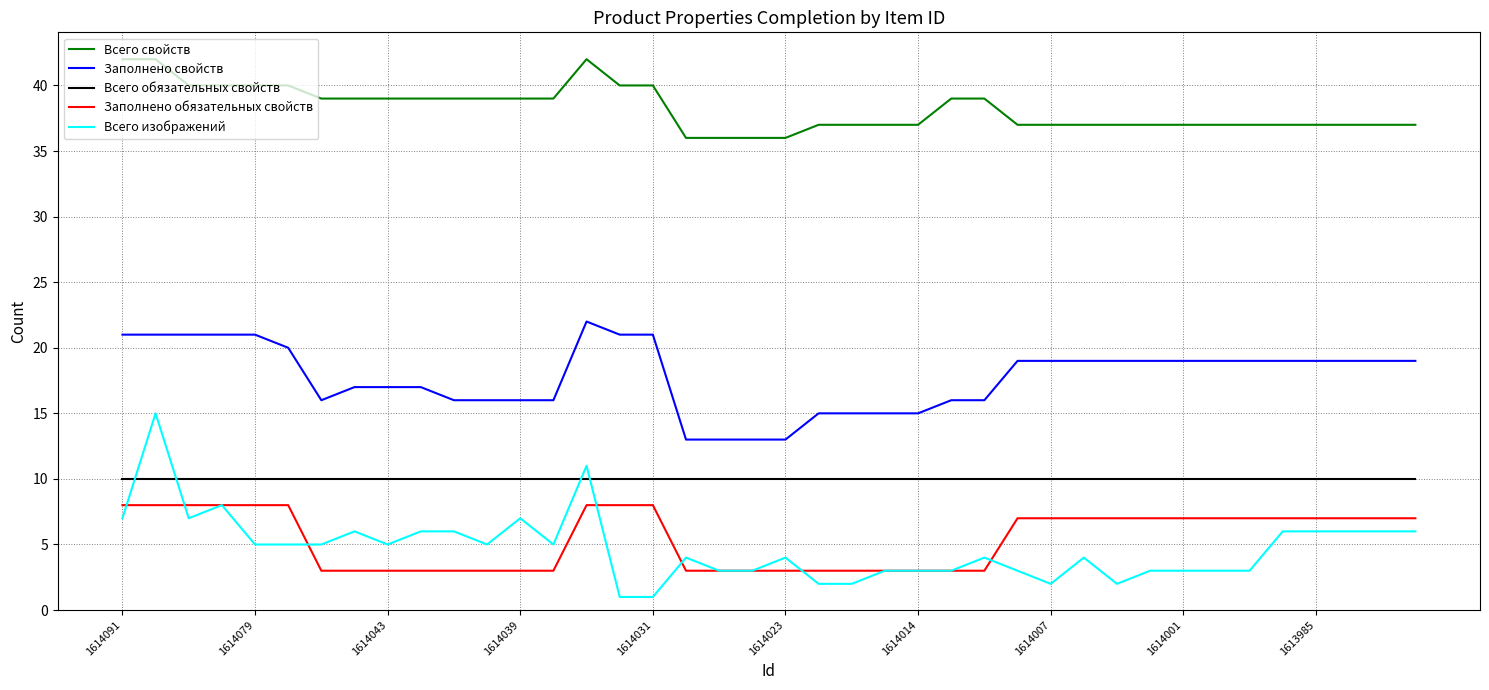

What is the maximum value shown in the chart?

42